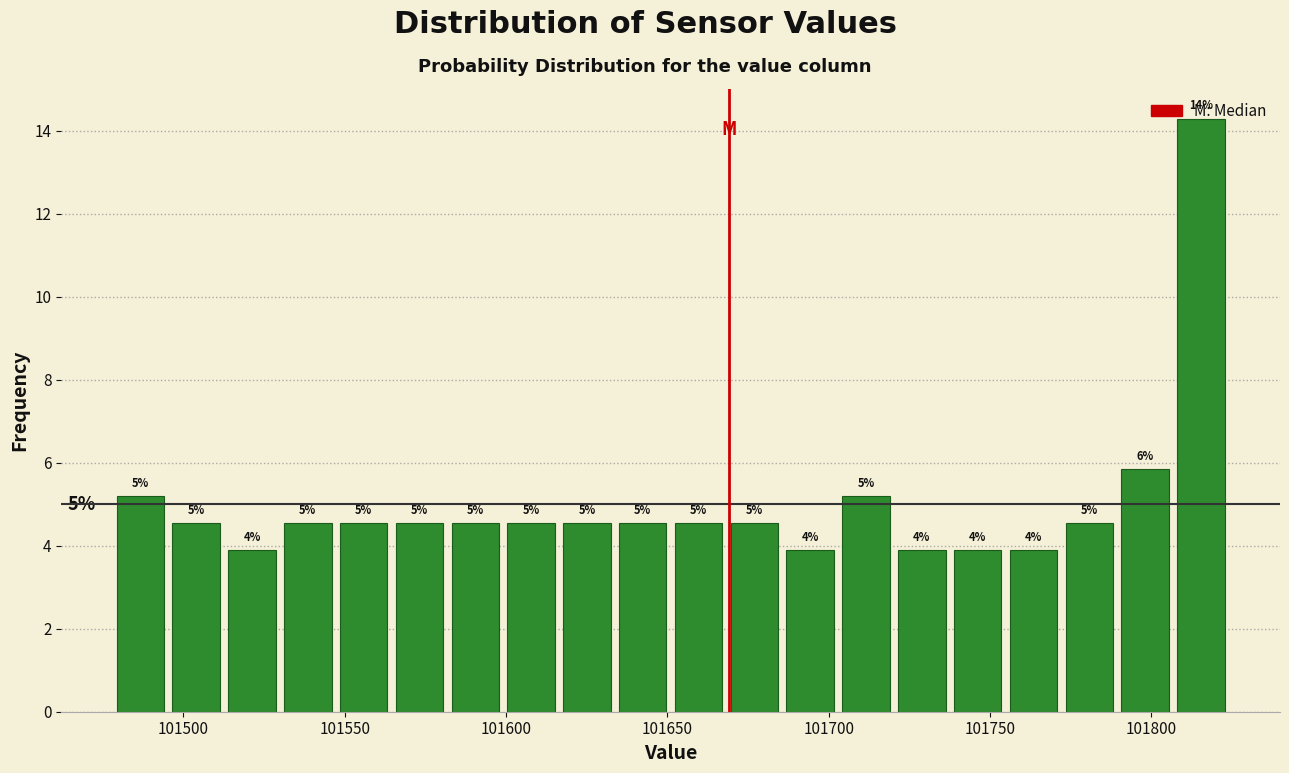

Around what value on the x-axis is the tallest bar? Give the approximate position of its centre, as read against the axis.

101815